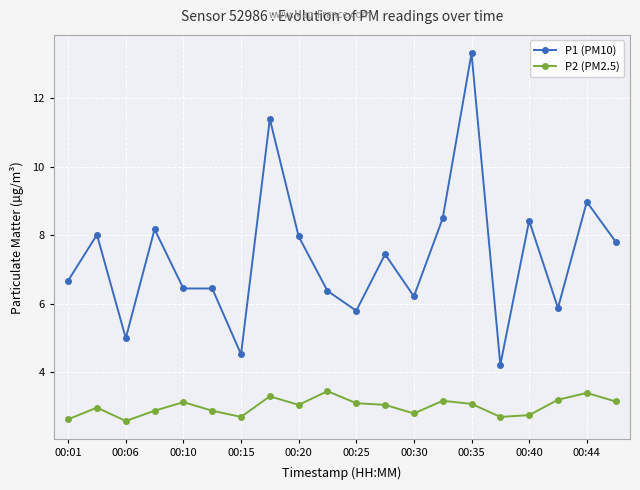

Which series has the largest total across all categories?

P1 (PM10)